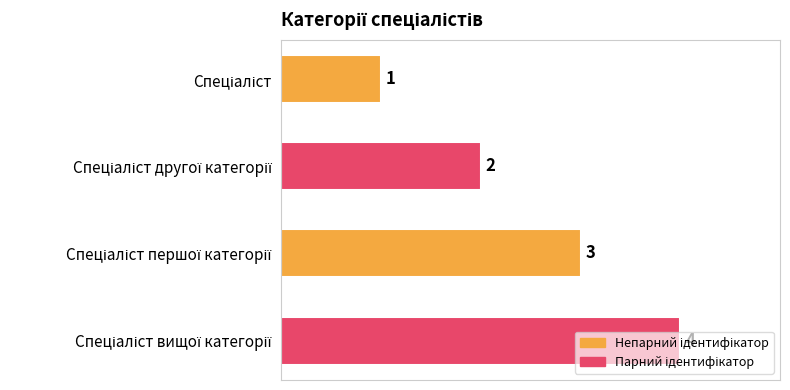

How many bars are there in total?

4